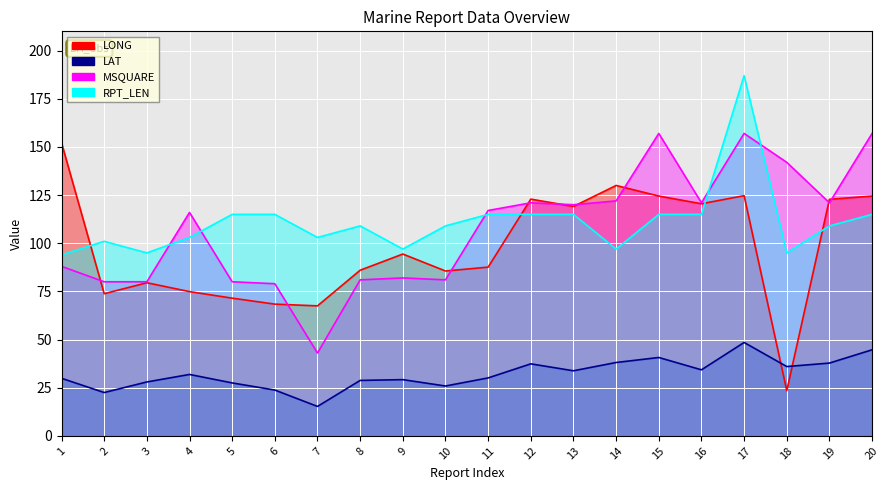

The RPT_LEN_line series shows 72.7 at 17. True or false?

False